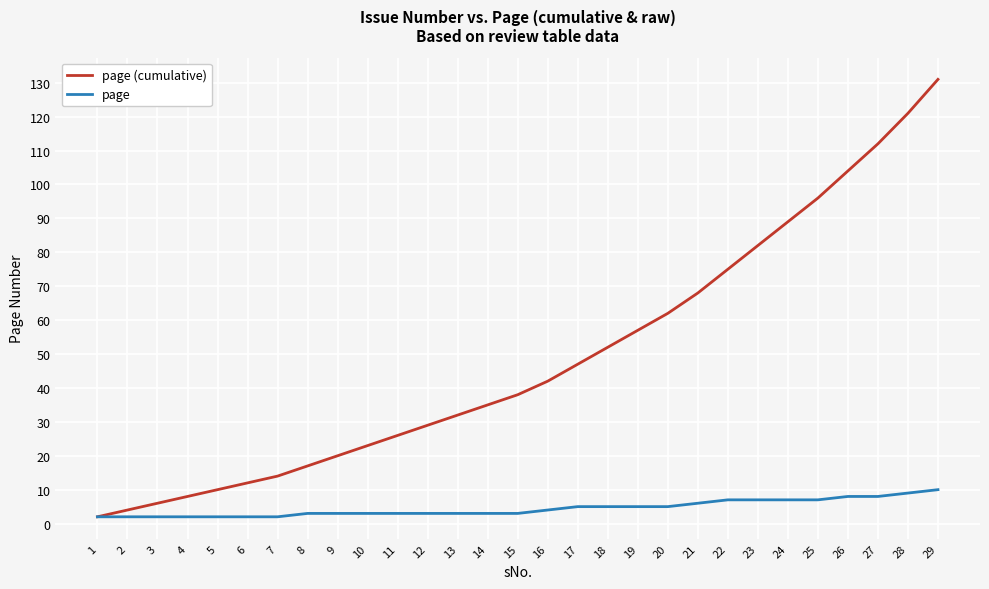

Reading right to left, transcribe all the data shown in this chart.

page (cumulative): 29=131	28=121	27=112	26=104	25=96	24=89	23=82	22=75	21=68	20=62	19=57	18=52	17=47	16=42	15=38	14=35	13=32	12=29	11=26	10=23	9=20	8=17	7=14	6=12	5=10	4=8	3=6	2=4	1=2
page: 29=10	28=9	27=8	26=8	25=7	24=7	23=7	22=7	21=6	20=5	19=5	18=5	17=5	16=4	15=3	14=3	13=3	12=3	11=3	10=3	9=3	8=3	7=2	6=2	5=2	4=2	3=2	2=2	1=2